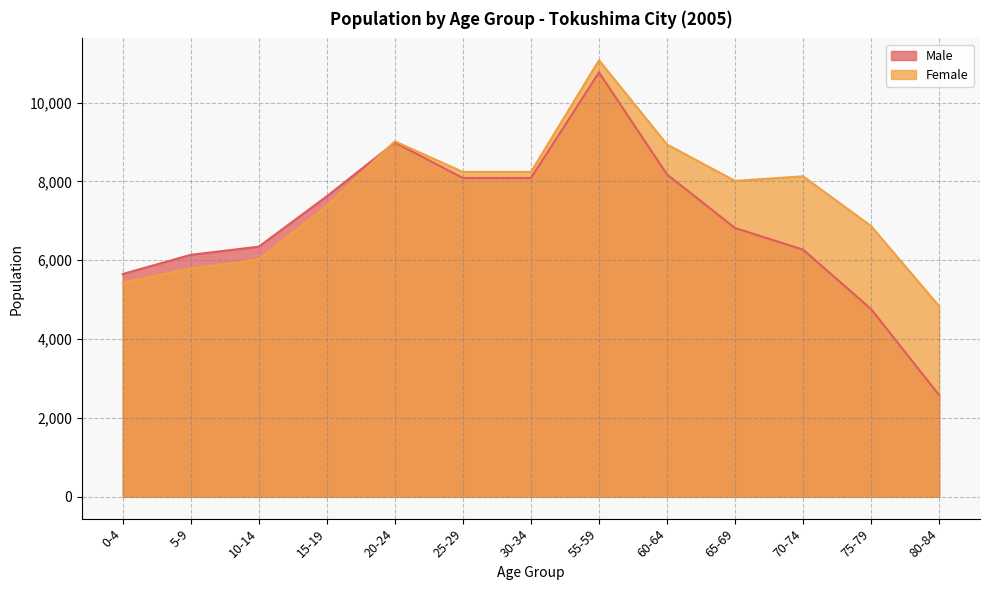

How many times do Female and Male cross each other?

1